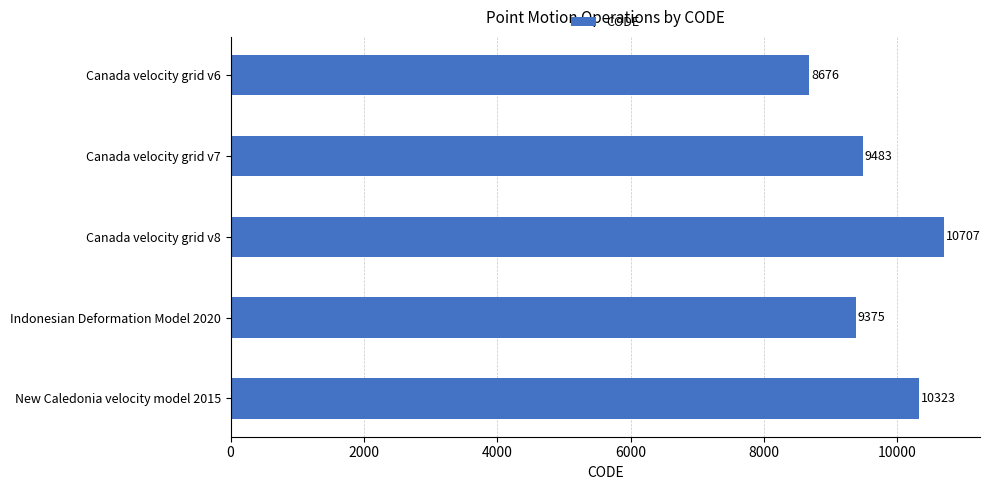

How many data points does each series have?

5